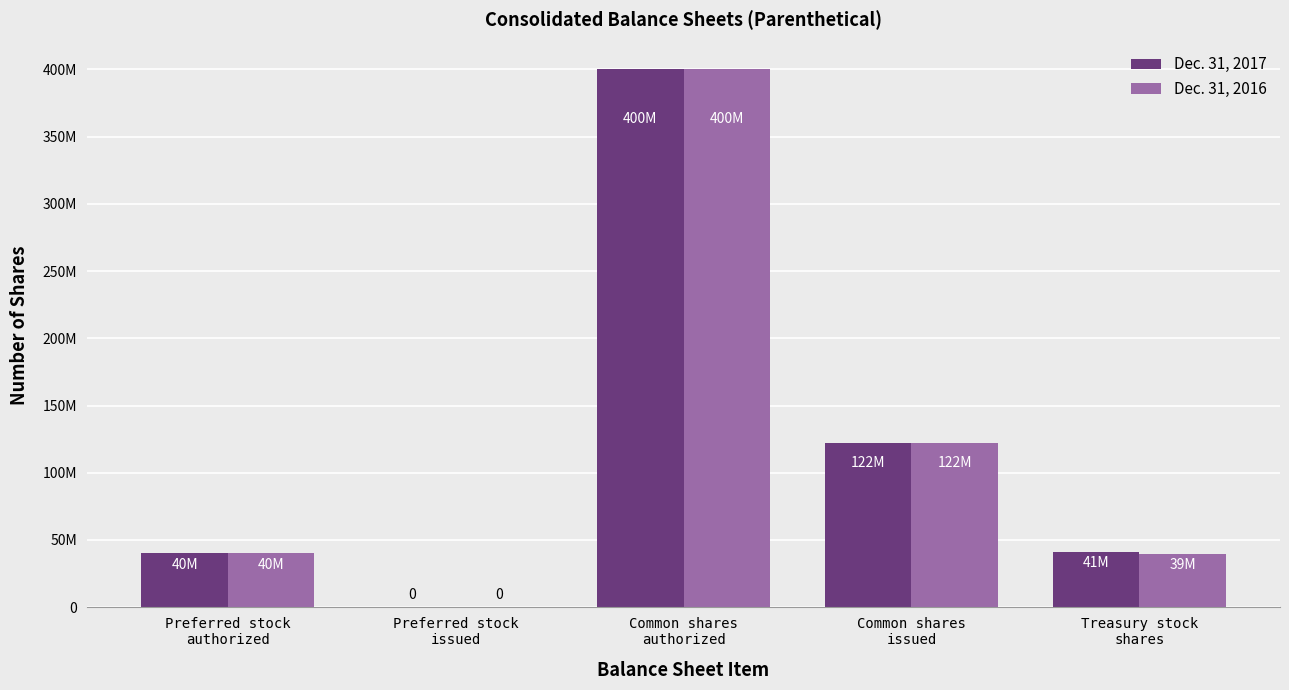

At which category does the chart reach its minimum across all series?

Preferred stock
issued